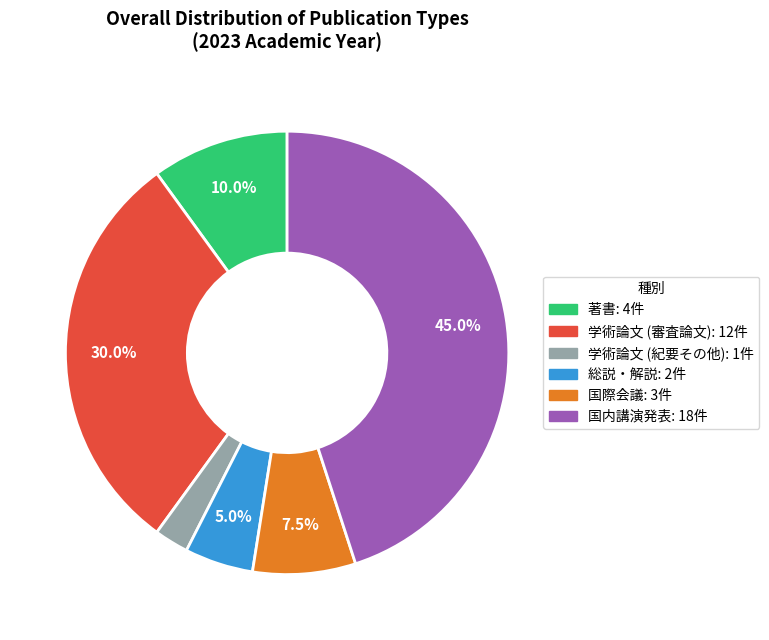

The 国内講演発表 slice represents 51% of the pie. True or false?

False